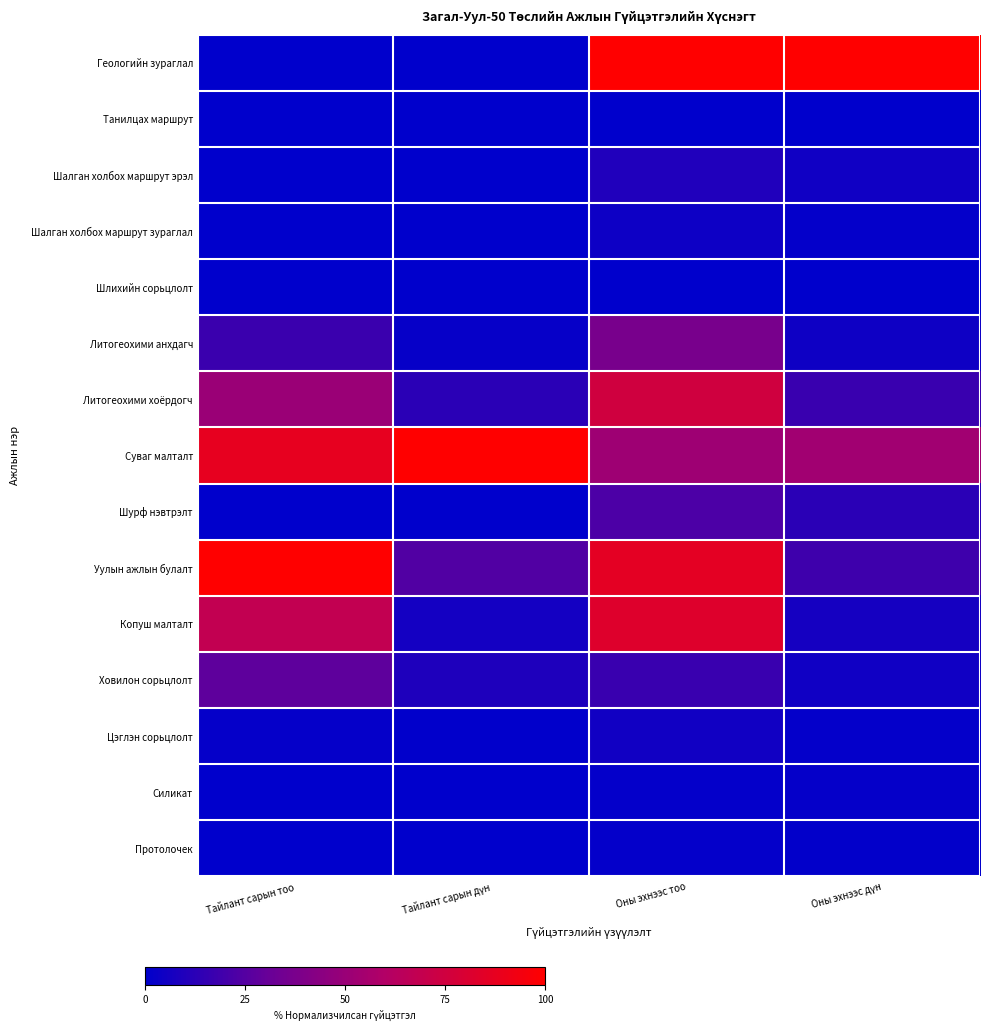

Which series has the largest total across all categories?

Суваг малталт